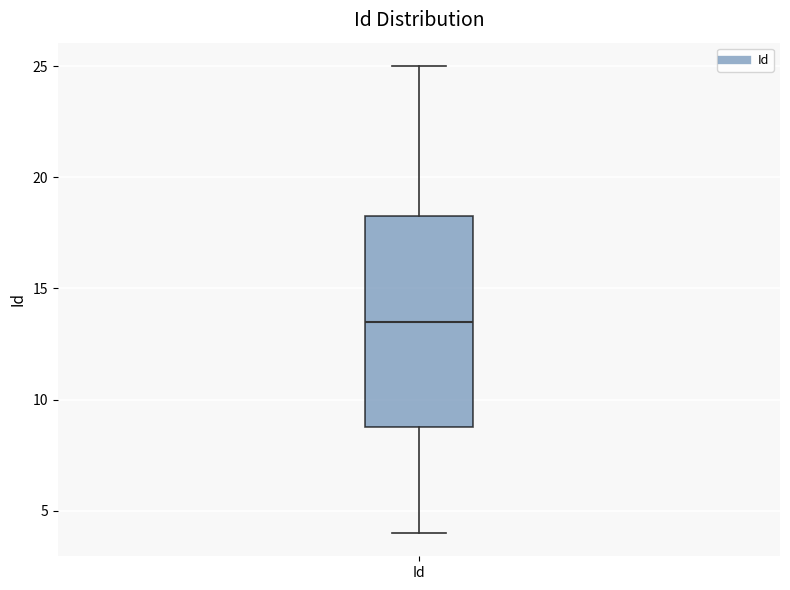

Where is the lower edge of the box for Id on the y-axis? The values are not printed on the chart, so give them approximately, as read against the axis.

9.0